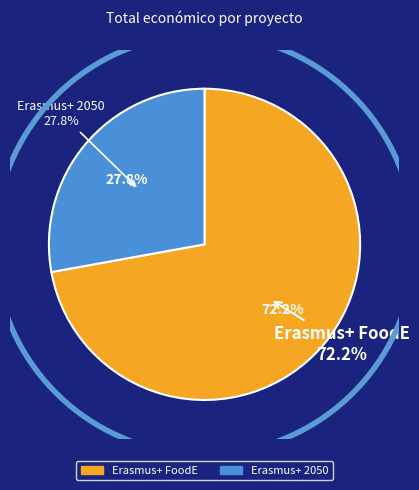

To the nearest percent, what is the difference between the Erasmus+ FoodE and Erasmus+ 2050 slice percentages?

44%